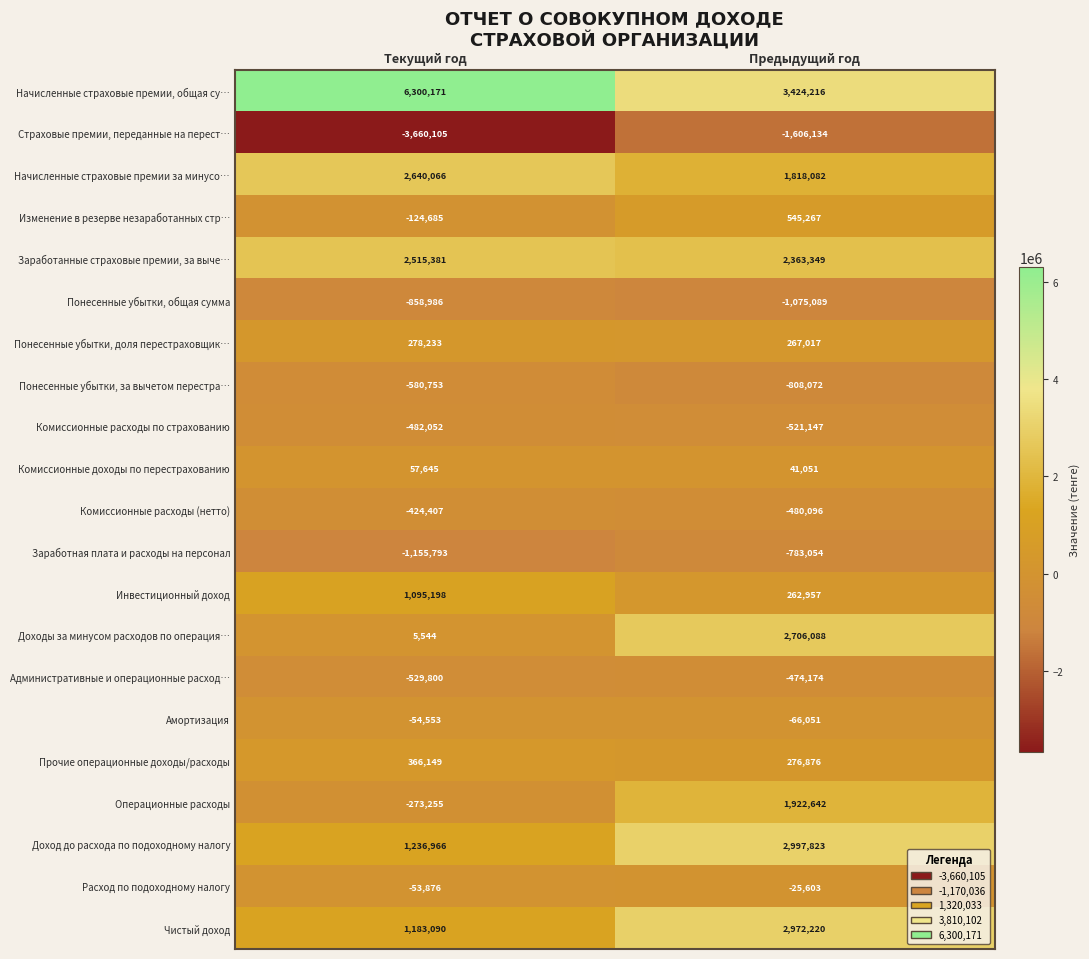

The Комиссионные расходы (нетто) series shows -480096 at Предыдущий год. True or false?

True